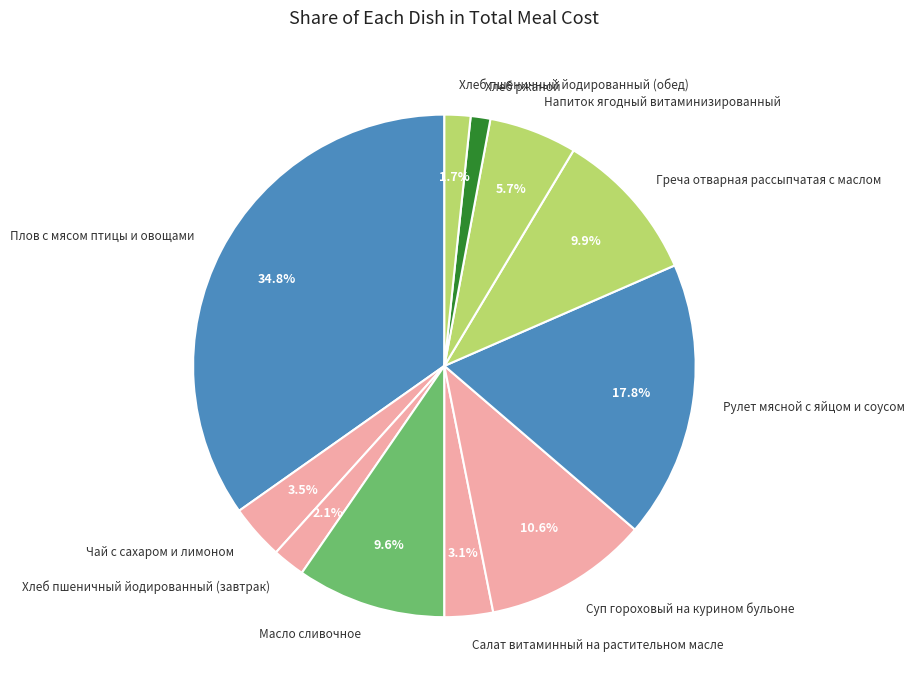

Combined, what portion of the pie is Напиток ягодный витаминизированный and Салат витаминный на растительном масле?

8.8%